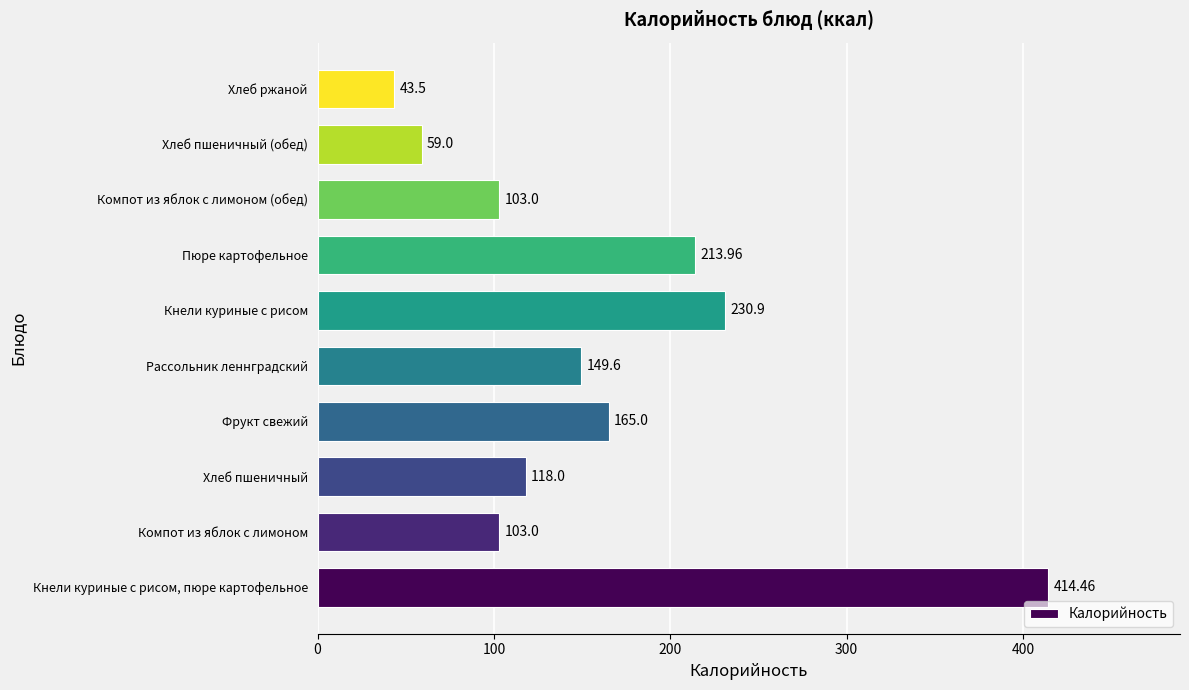

Approximately how many times larger is the value at Пюре картофельное compared to Рассольник леннградский?

1.4